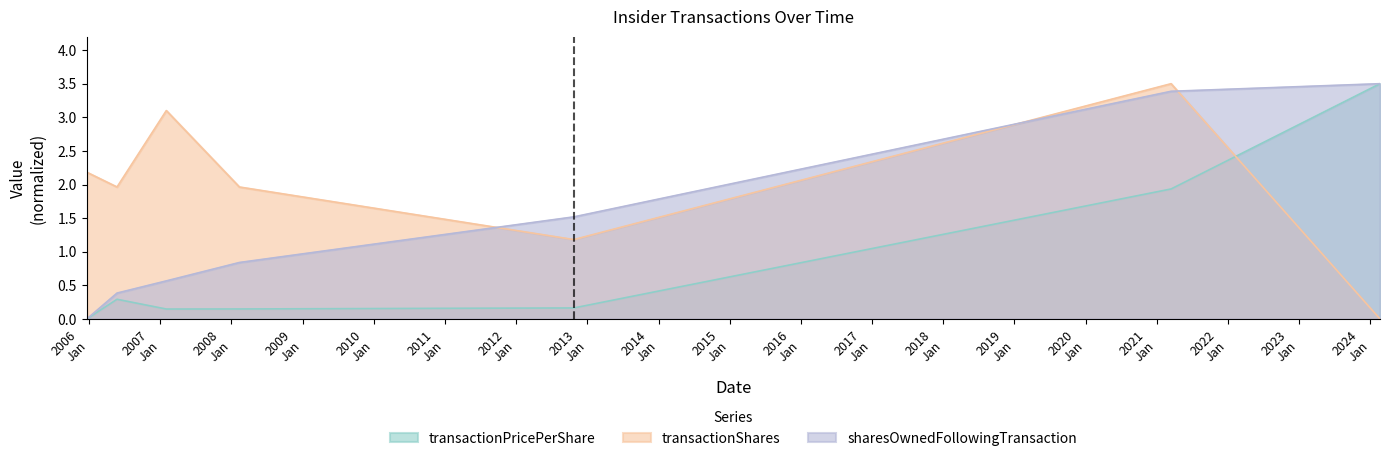

List the series in order of their peak value, highest first.

transactionPricePerShare, transactionShares, sharesOwnedFollowingTransaction